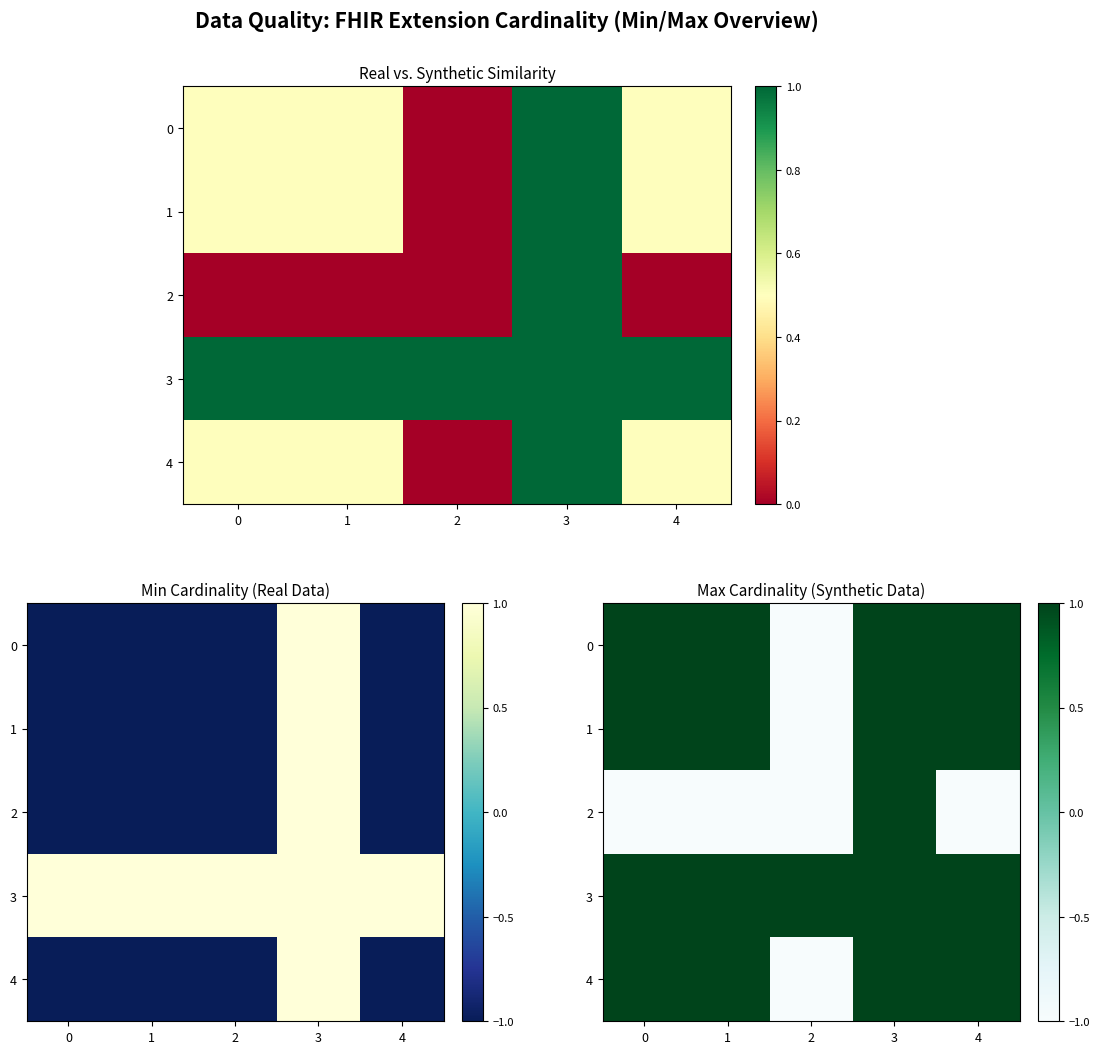

What is the minimum value for 4?

-1